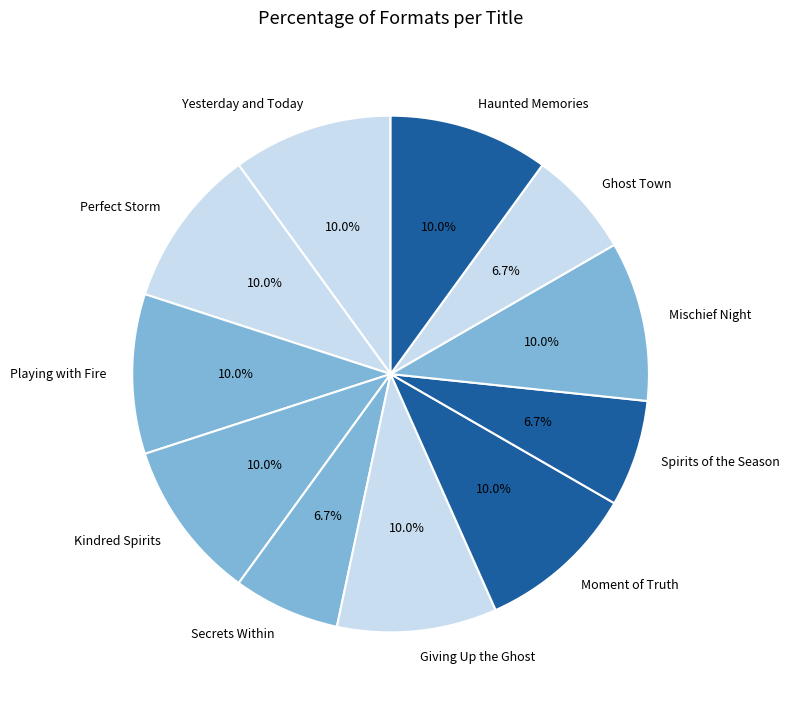

Approximately how many times larger is the value at Playing with Fire compared to Ghost Town?

1.5